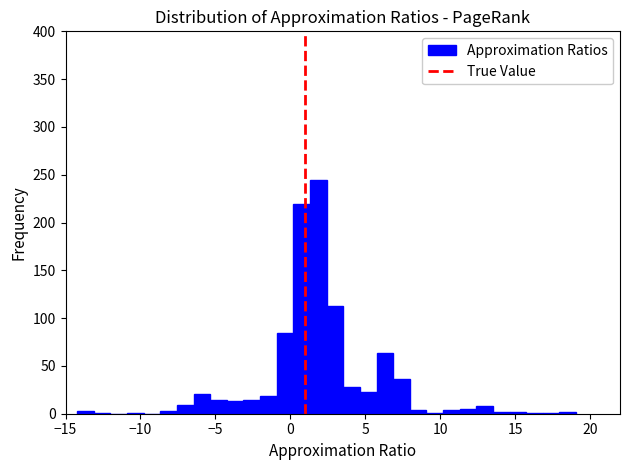

Read against the x-axis, roughly where is the centre of the tallest bar?

2.0